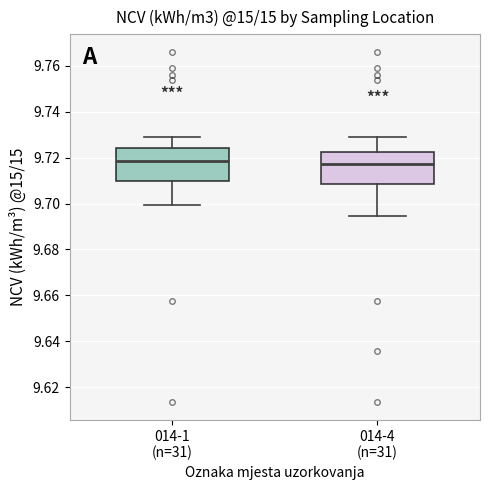

Where does the median line of the box for 014-4 (n=31) sit on the y-axis? The values are not printed on the chart, so give them approximately, as read against the axis.

9.718